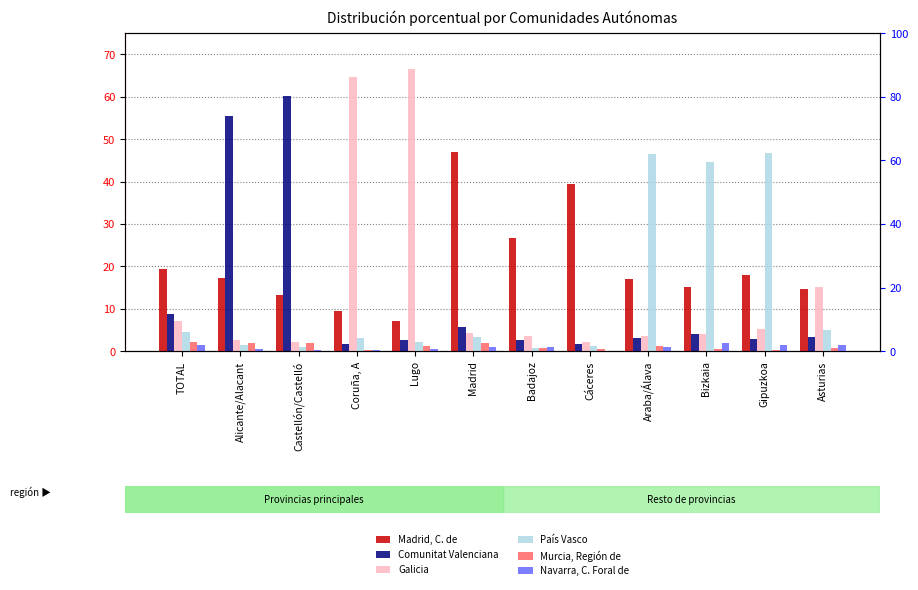

At which label does País Vasco reach its peak?

Gipuzkoa